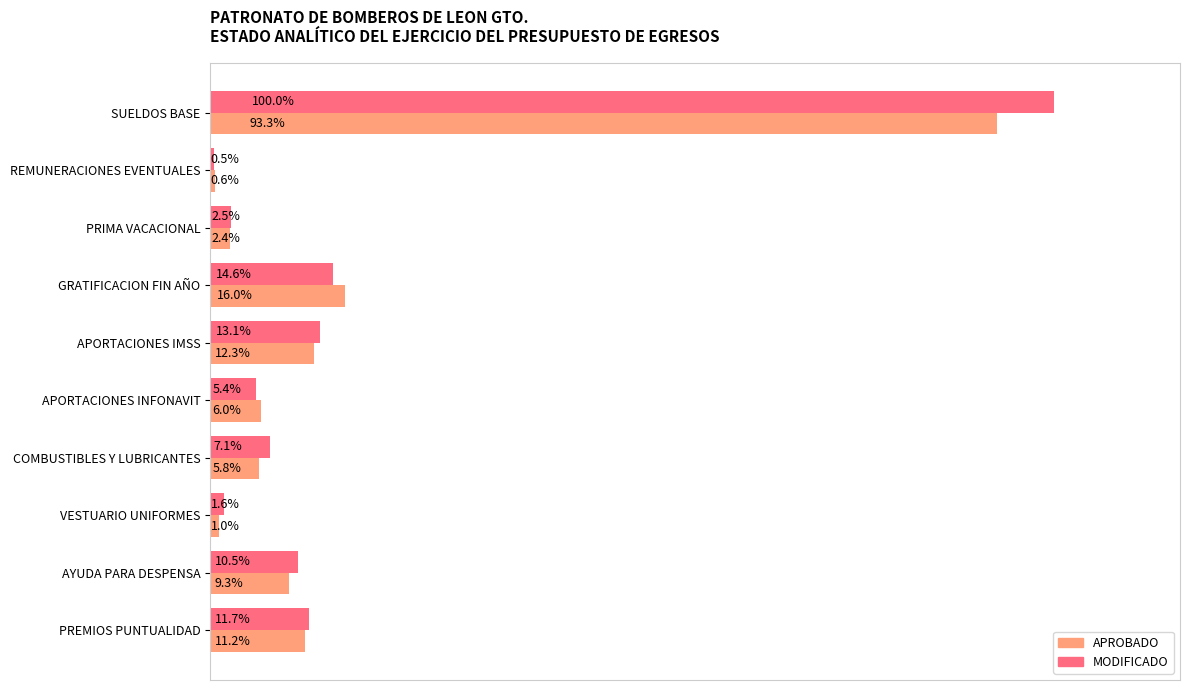

What are all the series names shown in the legend?

APROBADO, MODIFICADO